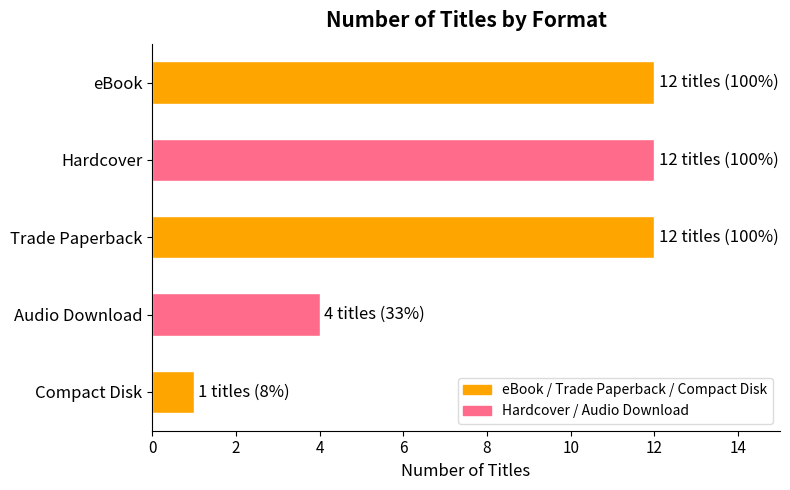

At which label is the value closest to 6?

Audio Download